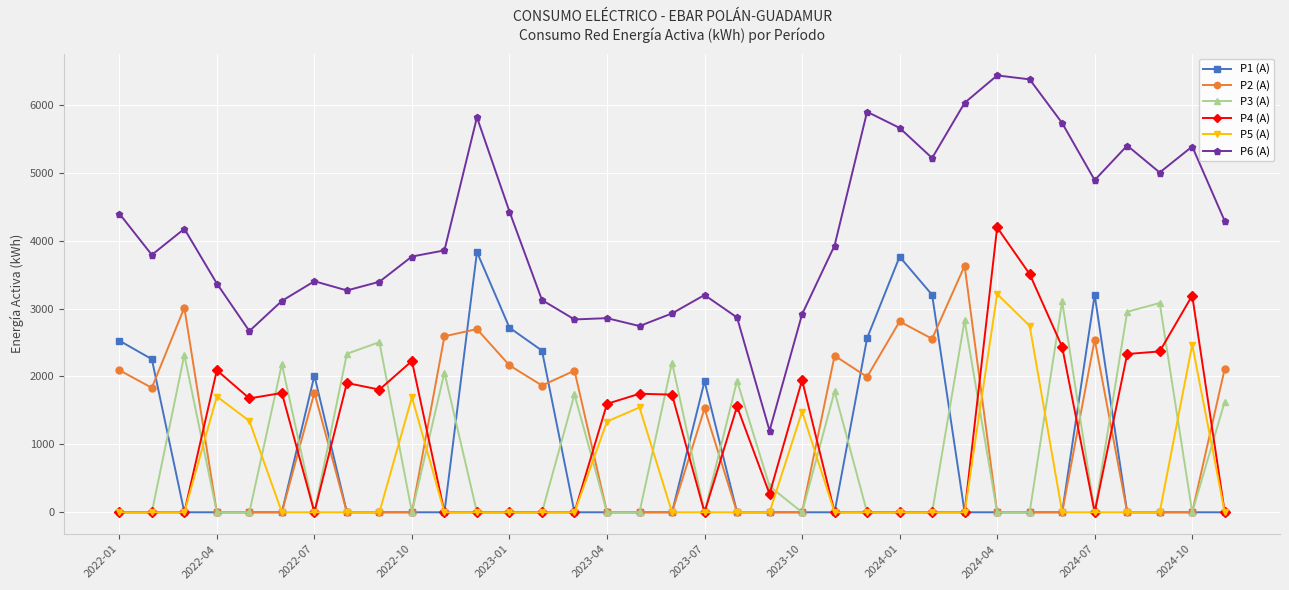

Which series has the largest total across all categories?

P6 (A)